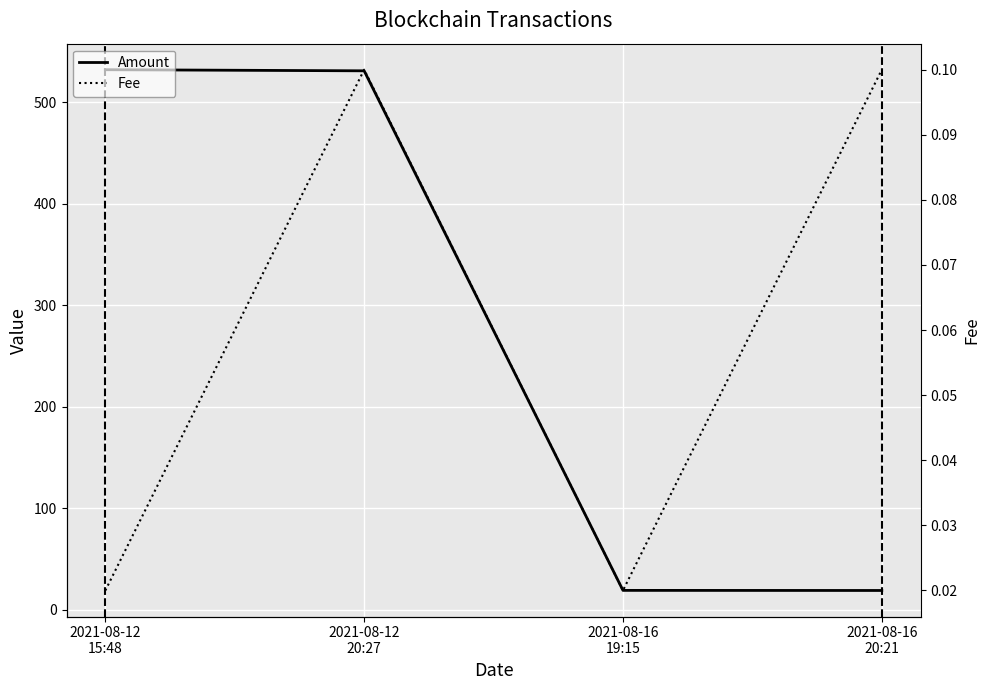

How many lines are shown in the chart?

2